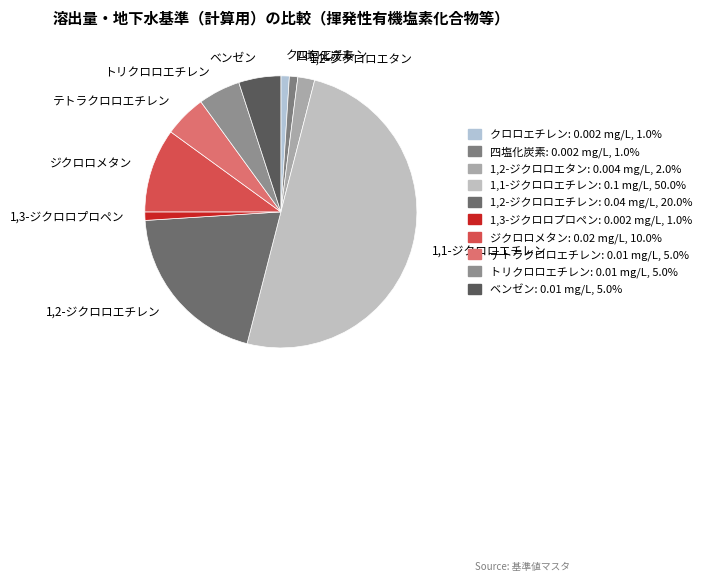

Does ベンゼン represent more than half of the total?

No